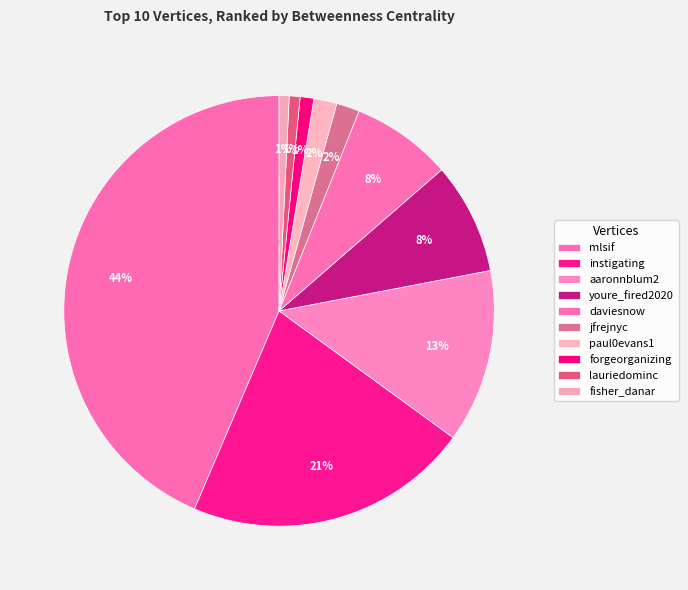

To the nearest percent, what is the average slice percentage?

10%